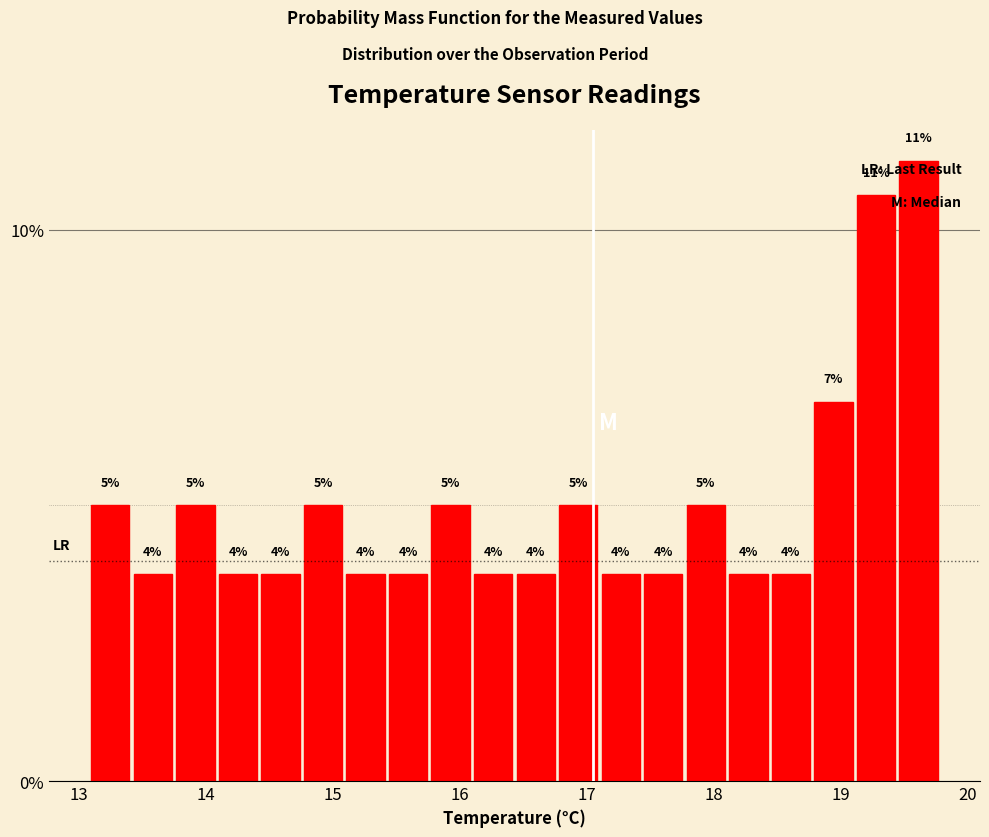

Around what value on the x-axis is the tallest bar? Give the approximate position of its centre, as read against the axis.

19.6